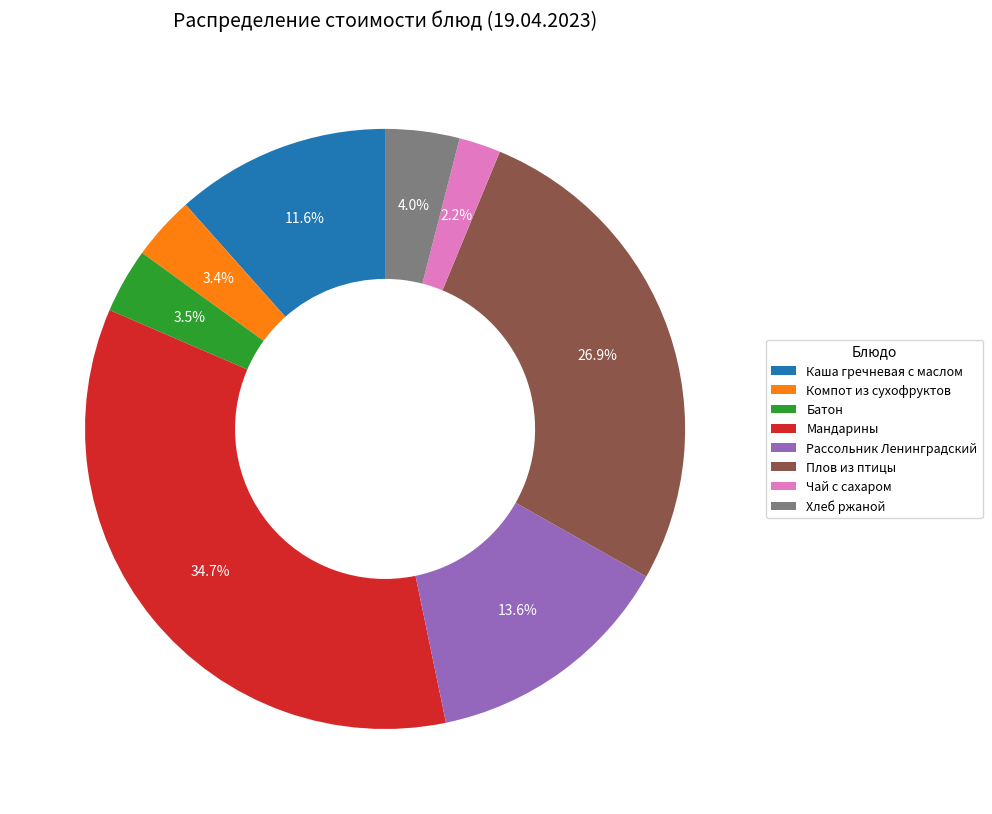

What is the ratio of the value at Компот из сухофруктов to the value at Чай с сахаром?

1.5